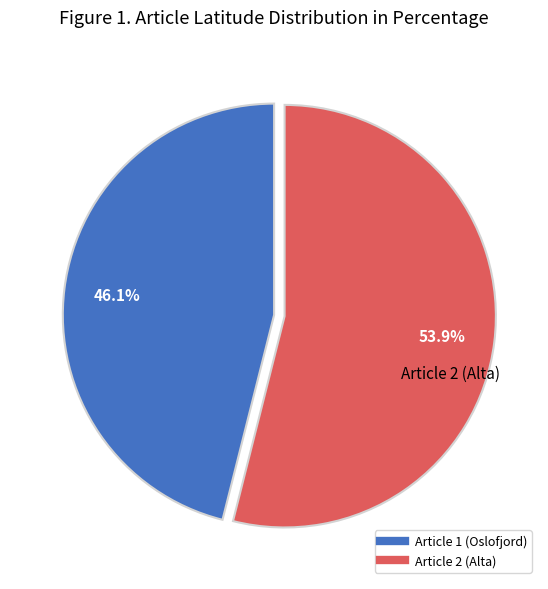

Does any single category account for the majority?

Yes